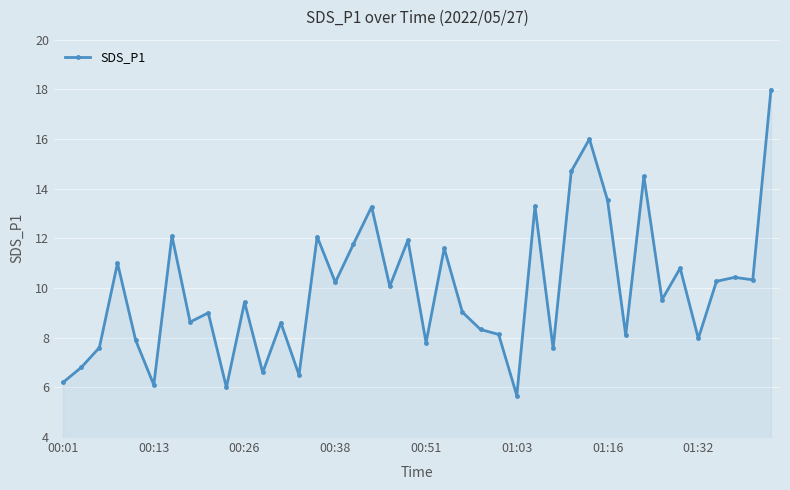

What is the value of the 7th point from the left?

12.1